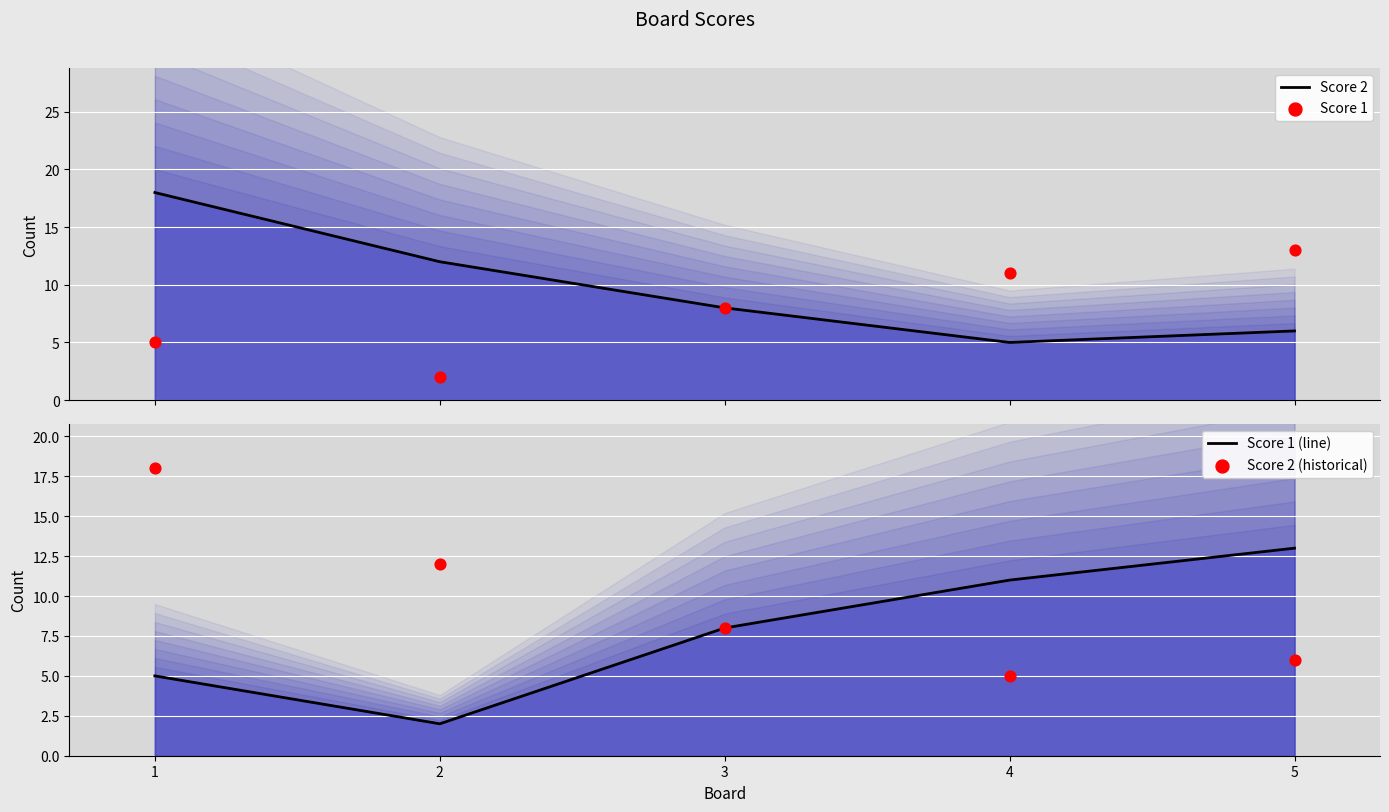

Which series has the largest total across all categories?

Score 2